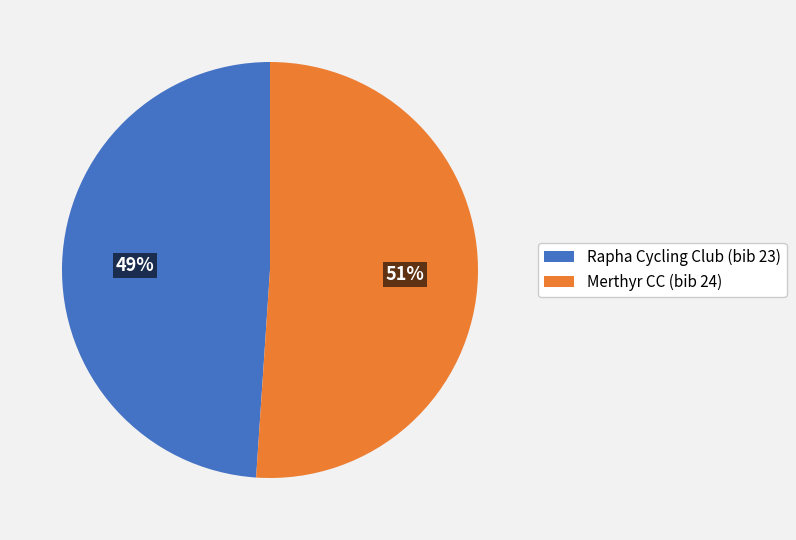

True or false: Merthyr CC (bib 24) accounts for 56% of the total.

False